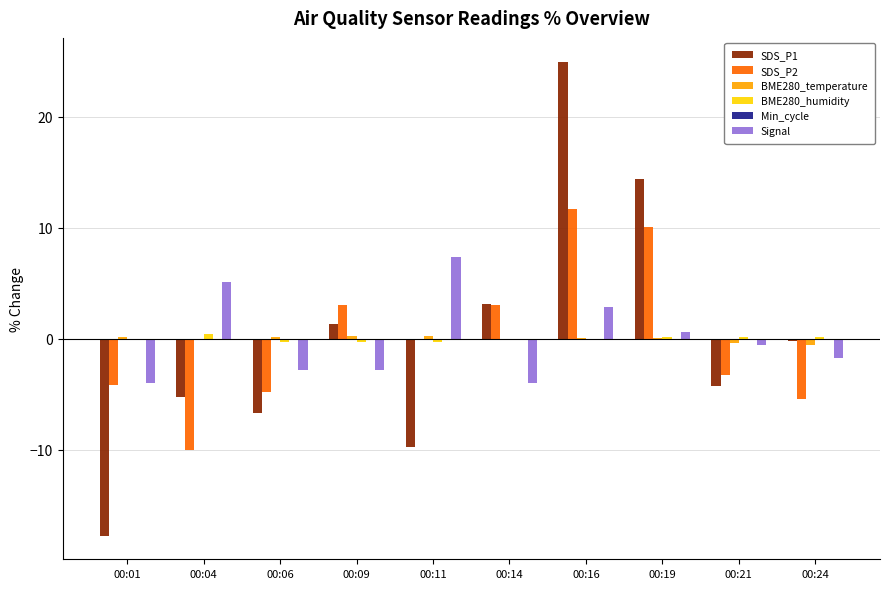

What is the total value across all series at 00:06?

-14.4